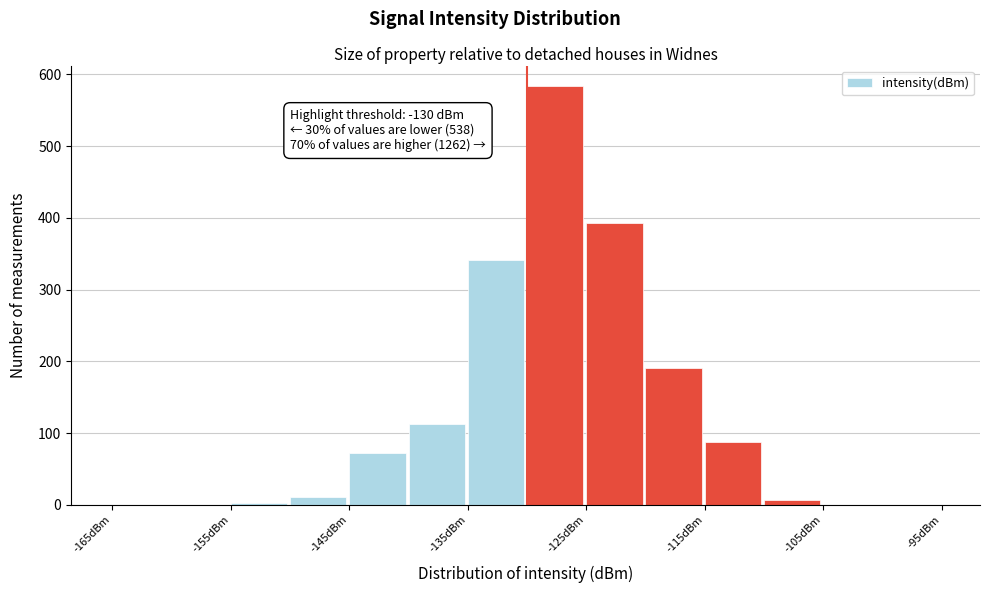

Which range on the x-axis has the tallest bar?

-130 to -125